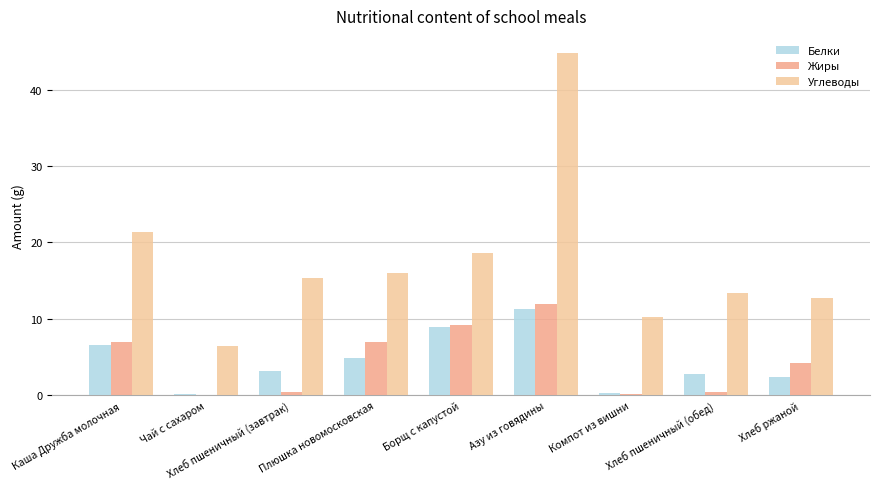

Which has a higher value, Хлеб пшеничный (обед) or Хлеб пшеничный (завтрак)?

Хлеб пшеничный (завтрак)